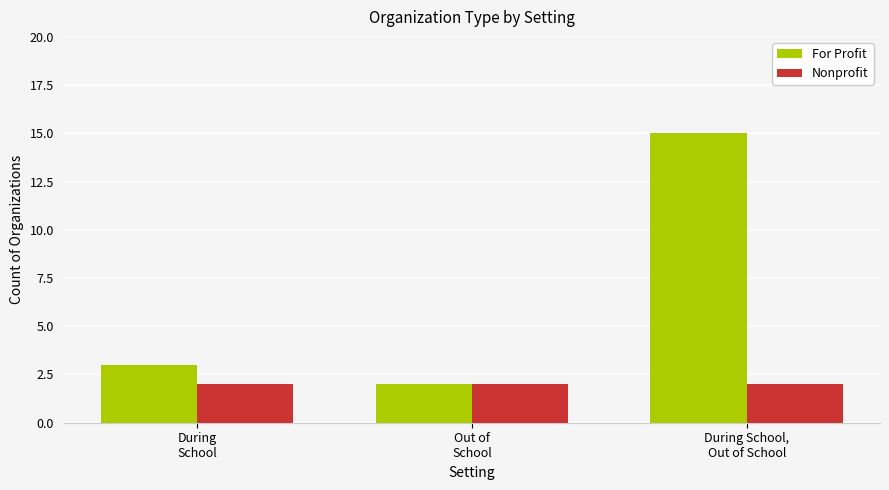

What are all the series names shown in the legend?

For Profit, Nonprofit